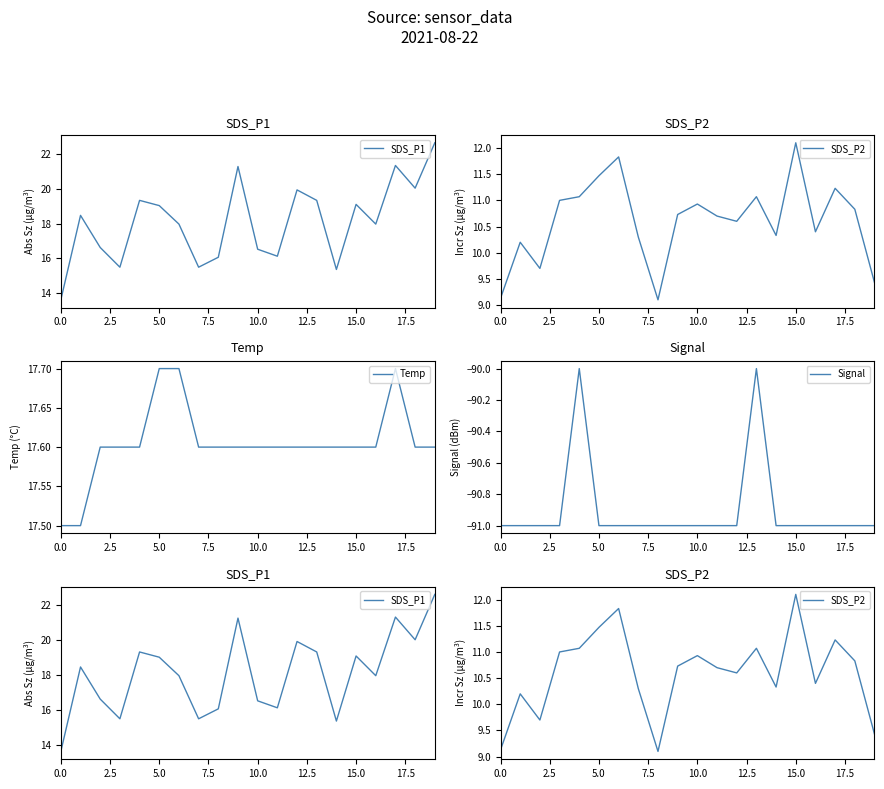

What is the lowest value of the Temp series?

17.5